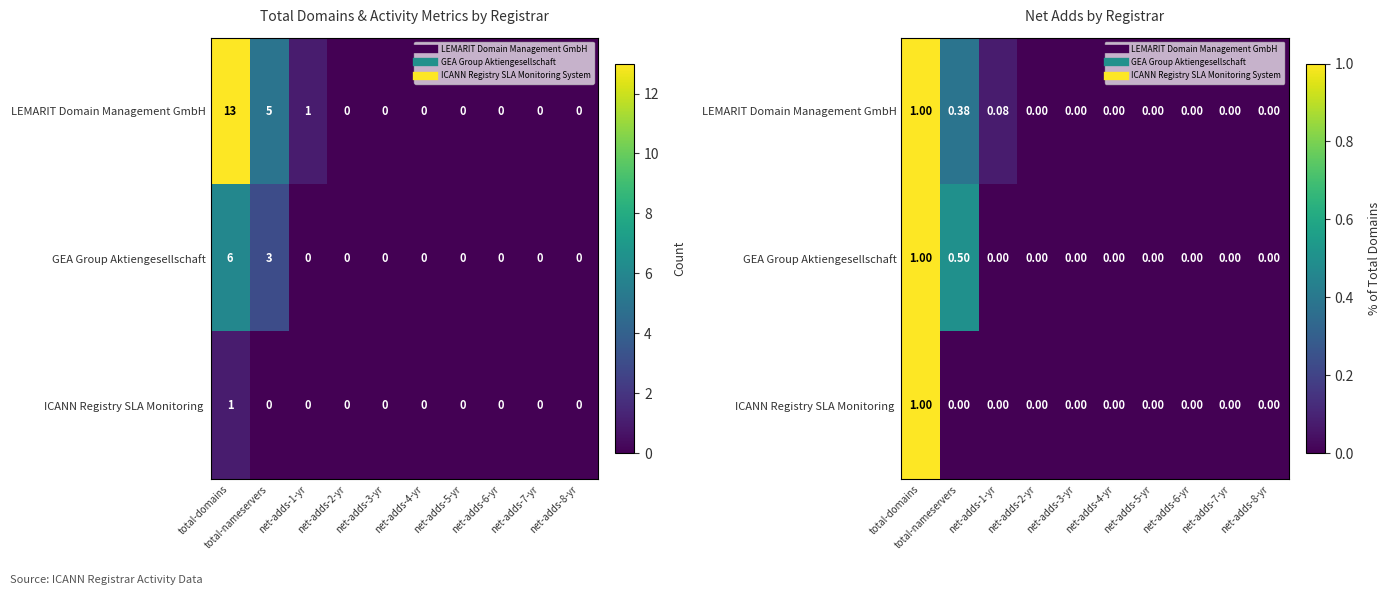

Rank the series by their maximum value, from highest to lowest.

LEMARIT Domain Management GmbH, GEA Group Aktiengesellschaft, ICANN Registry SLA Monitoring